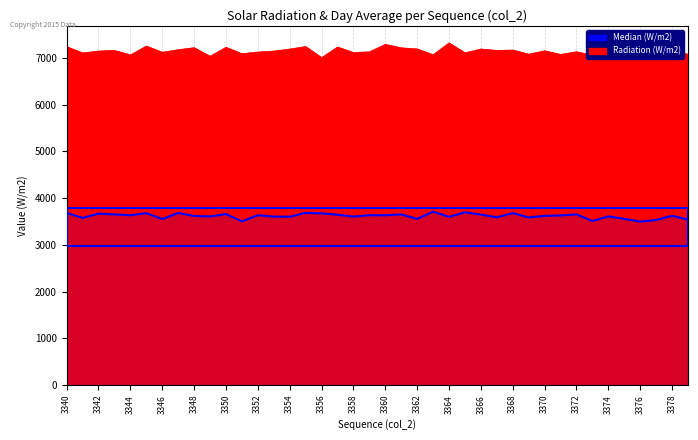

Rank the series at 3347 from lowest to highest value.

Median (W/m2), Radiation (W/m2)